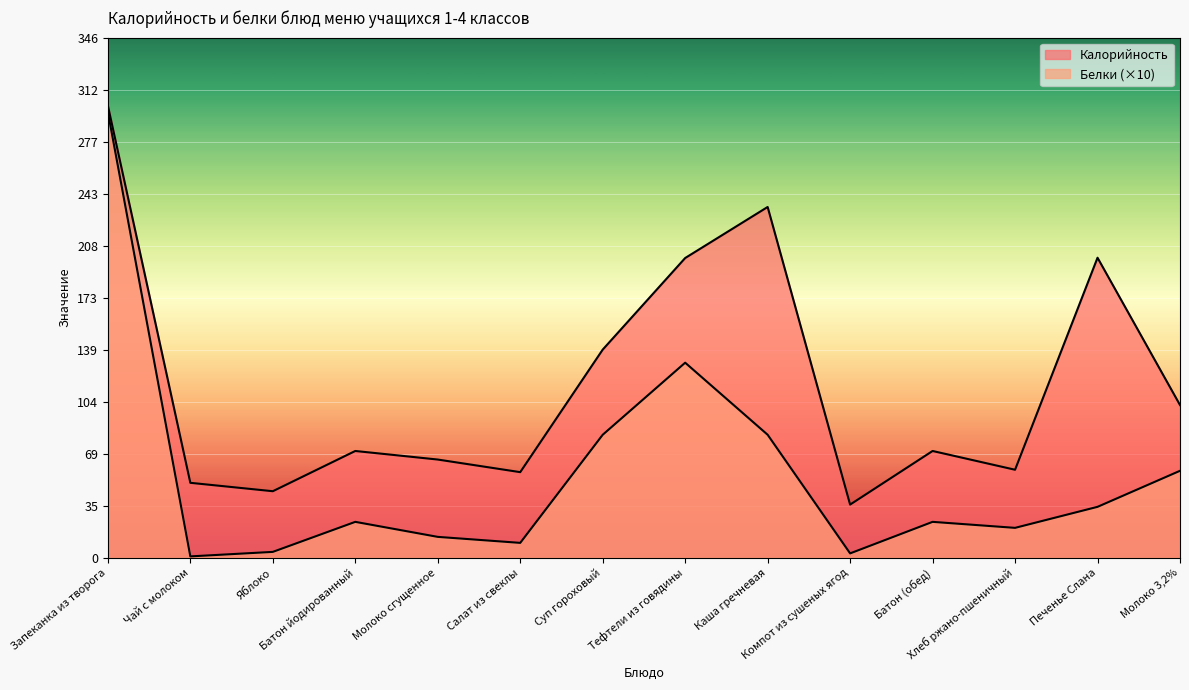

Where is the first local minimum for Калорийность?

Яблоко